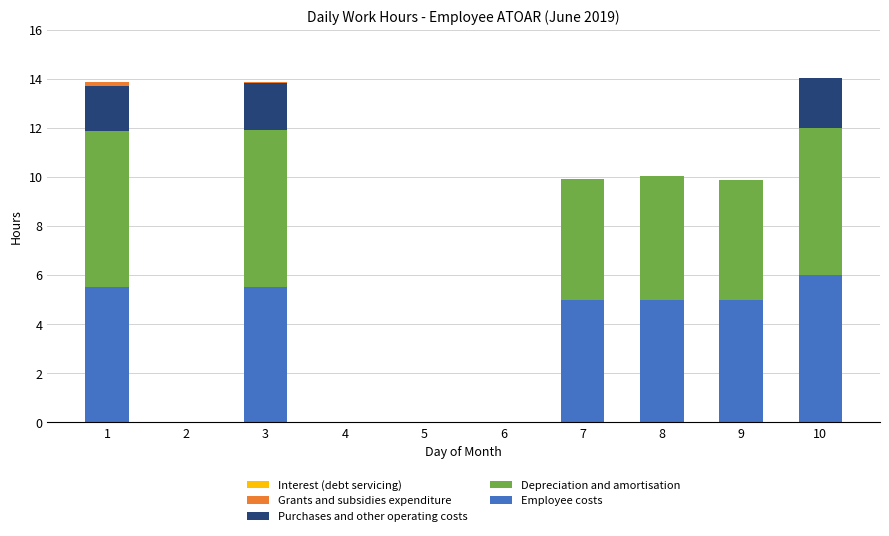

What is the total value across all series at 8?

10.1